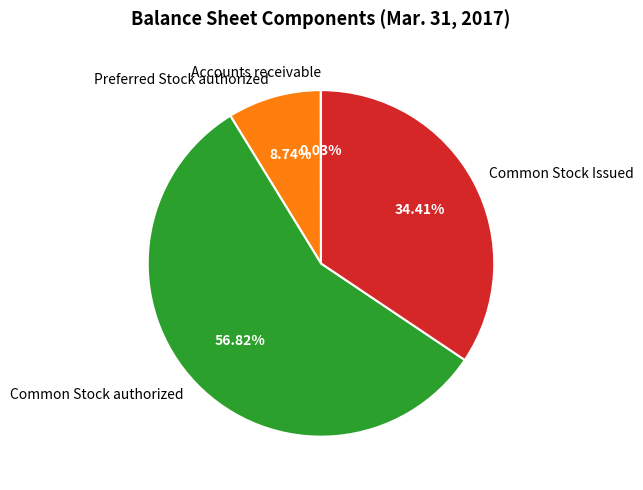

Which slice is the largest?

Common Stock authorized